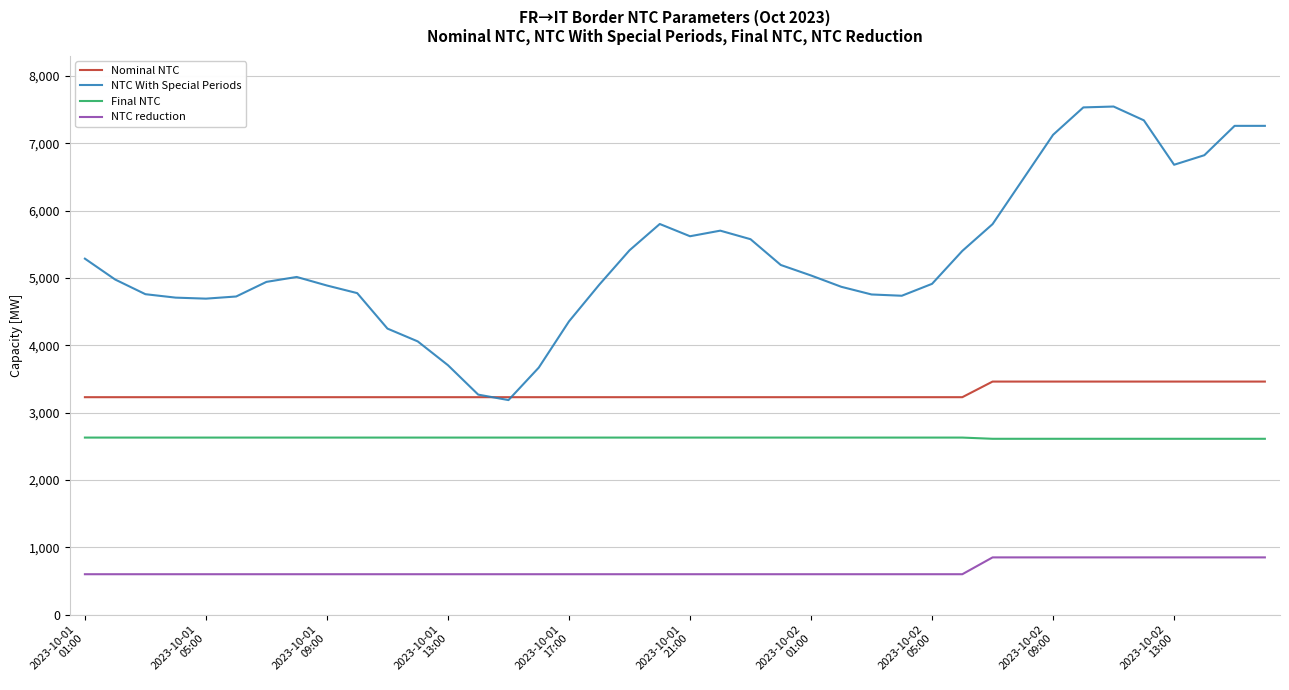

Does the chart display data point markers on the line(s)?

No